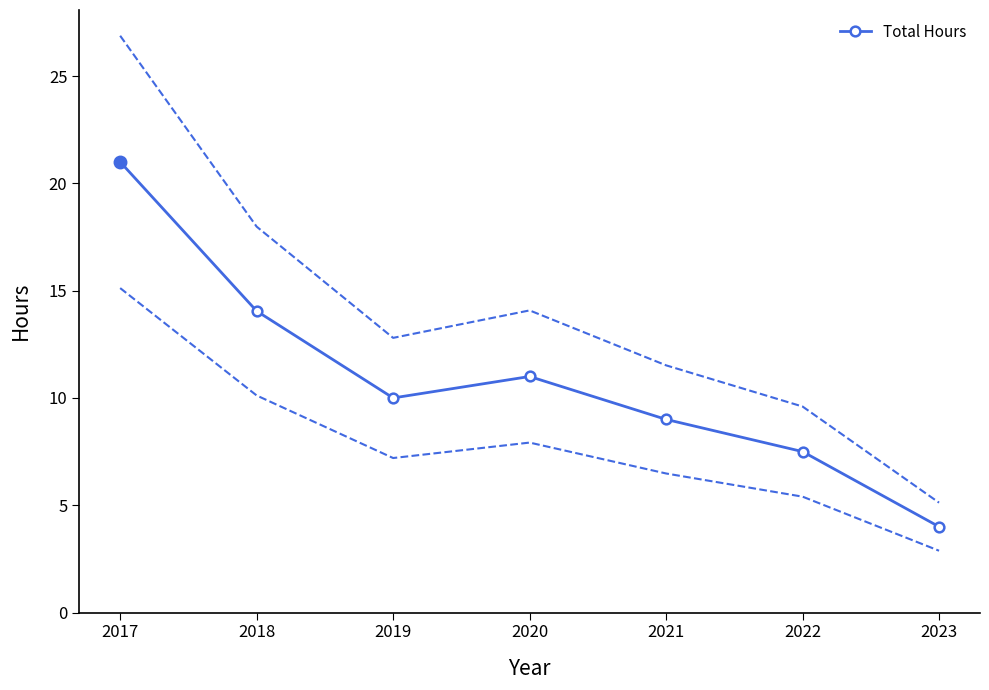

What value does the data have at 2020?

11.0